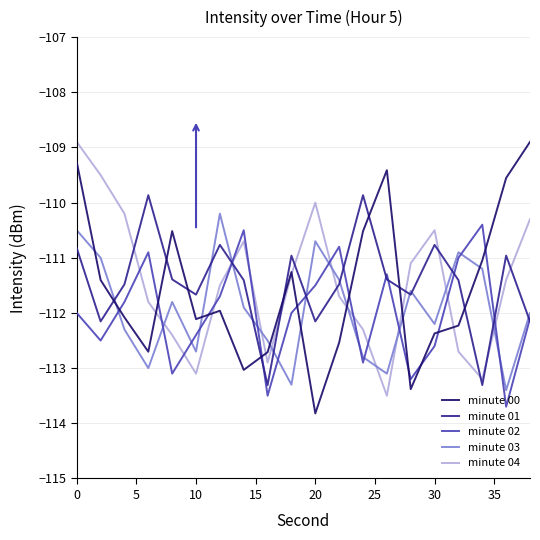

At how many categories does at least one series exceed -112?

19